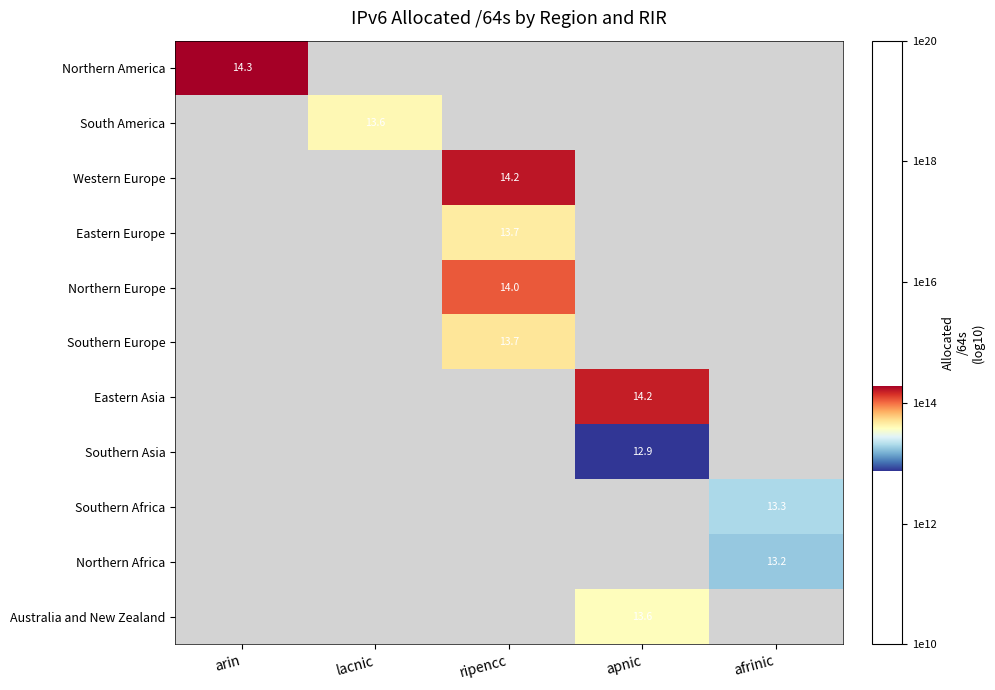

True or false: Northern Africa has a value of 13.2 at afrinic.

True